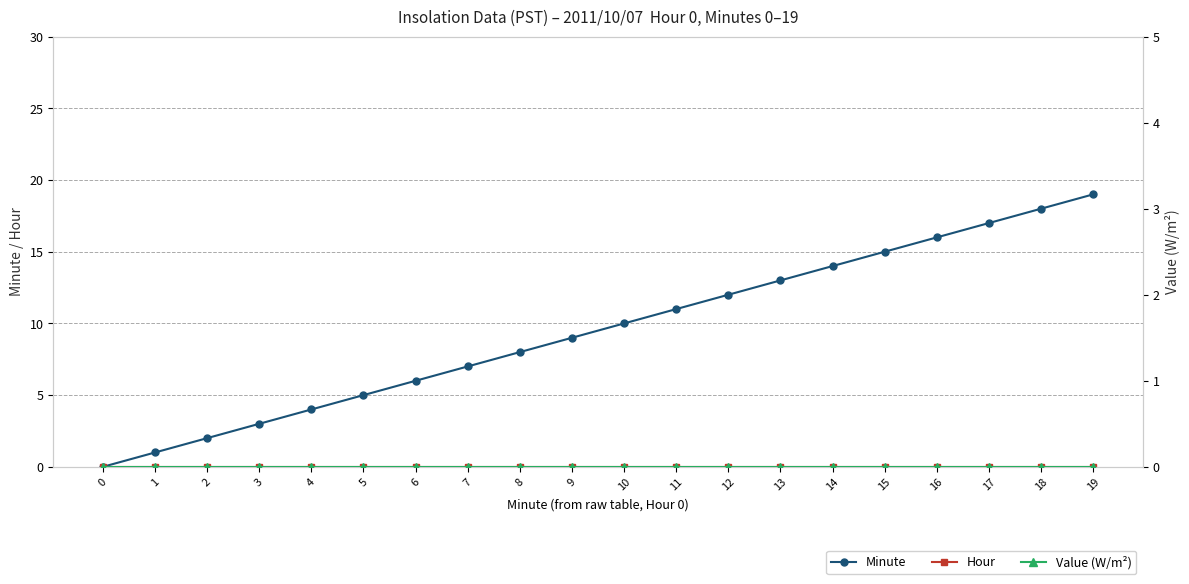

At which category is the sum across all series the highest?

19